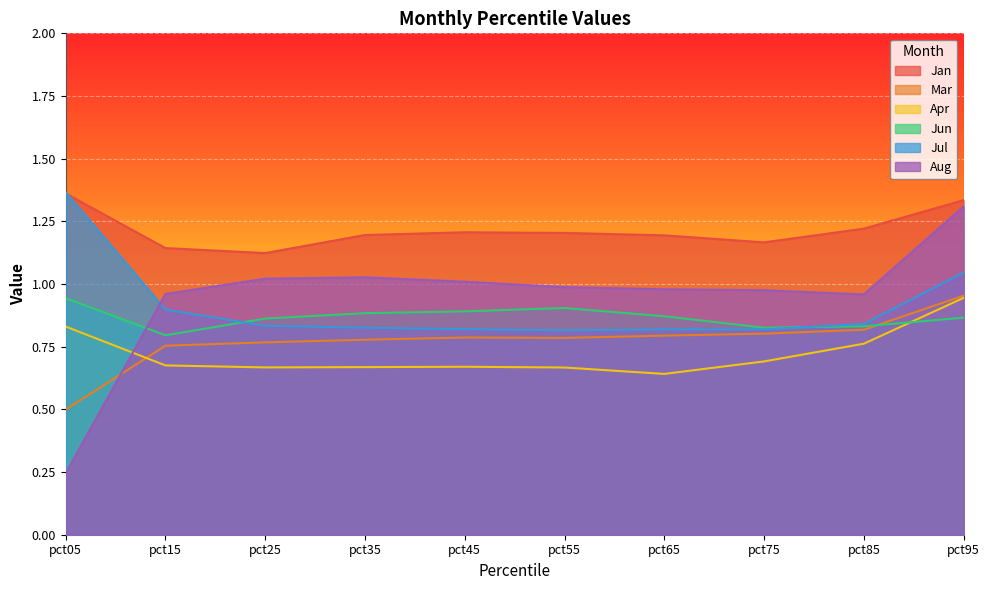

Which series has the widest spread of values?

Aug